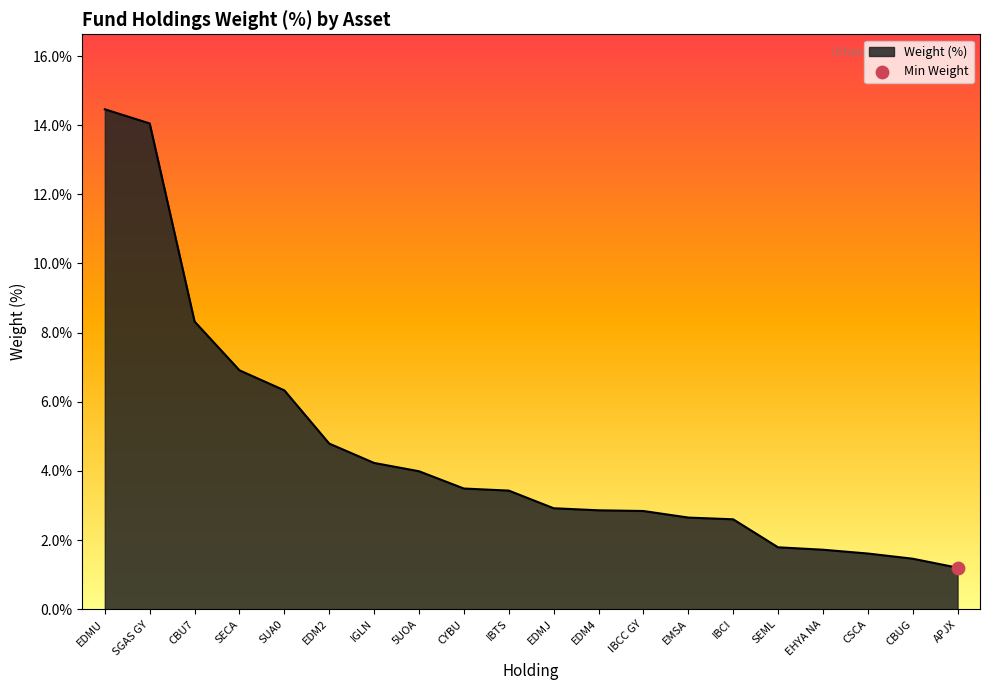

Approximately how many times larger is the value at CYBU compared to EDM2?

0.7